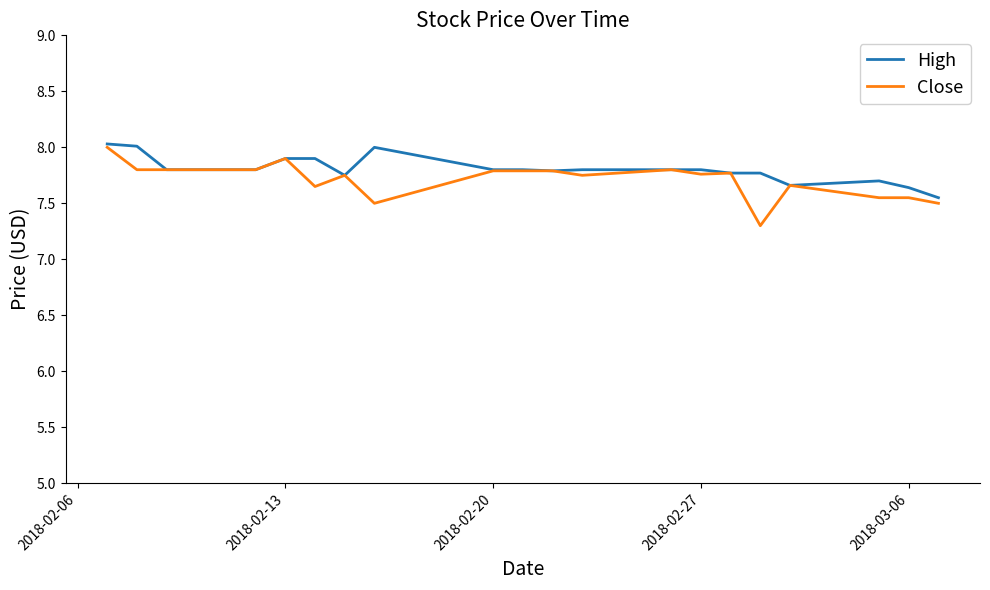

Count the number of data series in this chart.

2